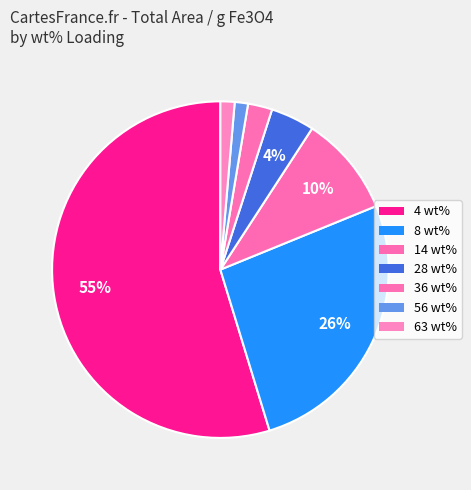

What is the smallest slice in the pie chart?

56 wt%